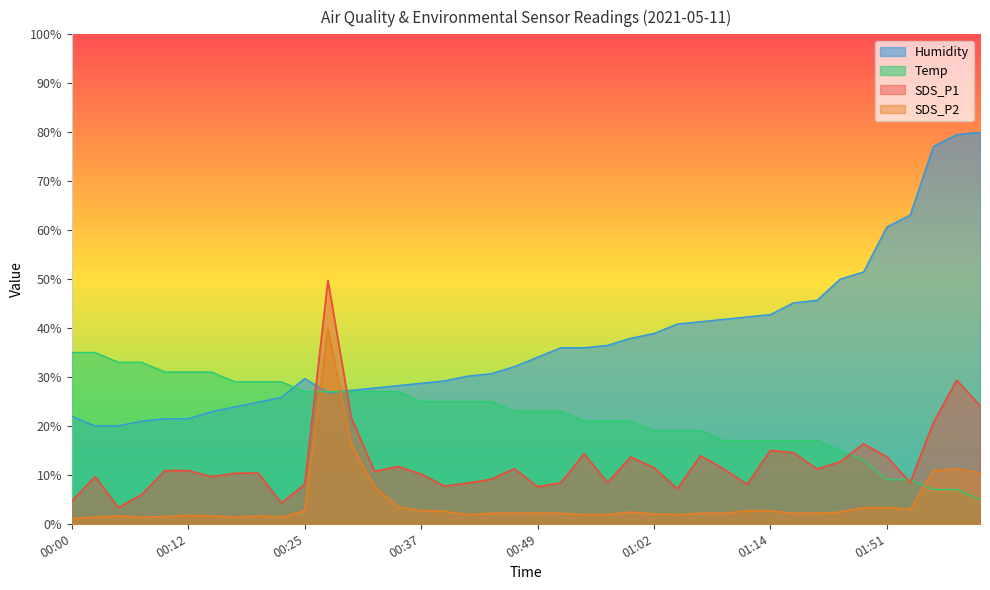

What is the spread (max minus min) of values at 00:59?

35.5